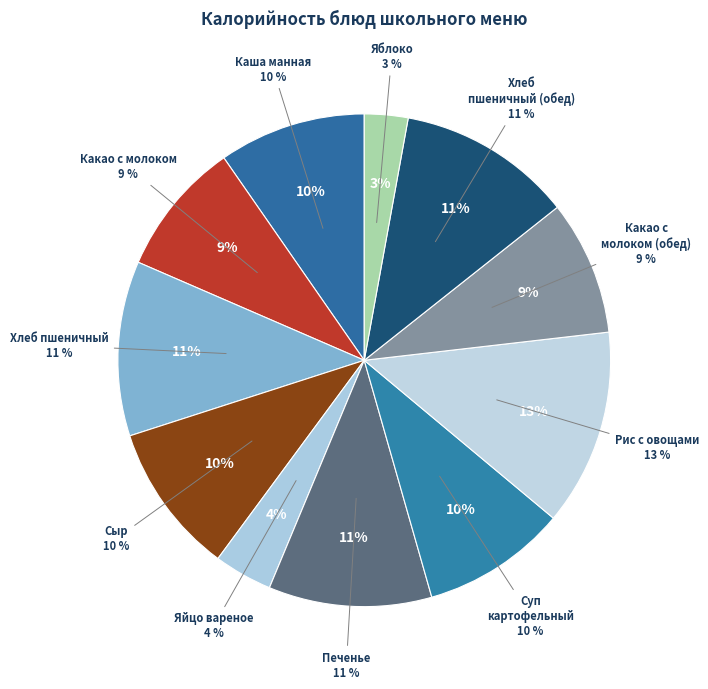

To the nearest percent, what percentage of the pie is Рис с овощами?

13%